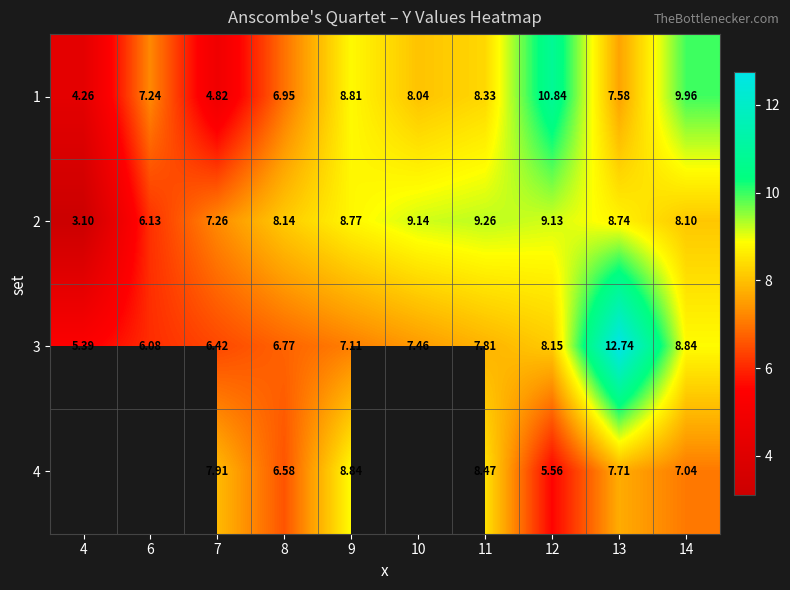

At which label does 1 first exceed 8?

9